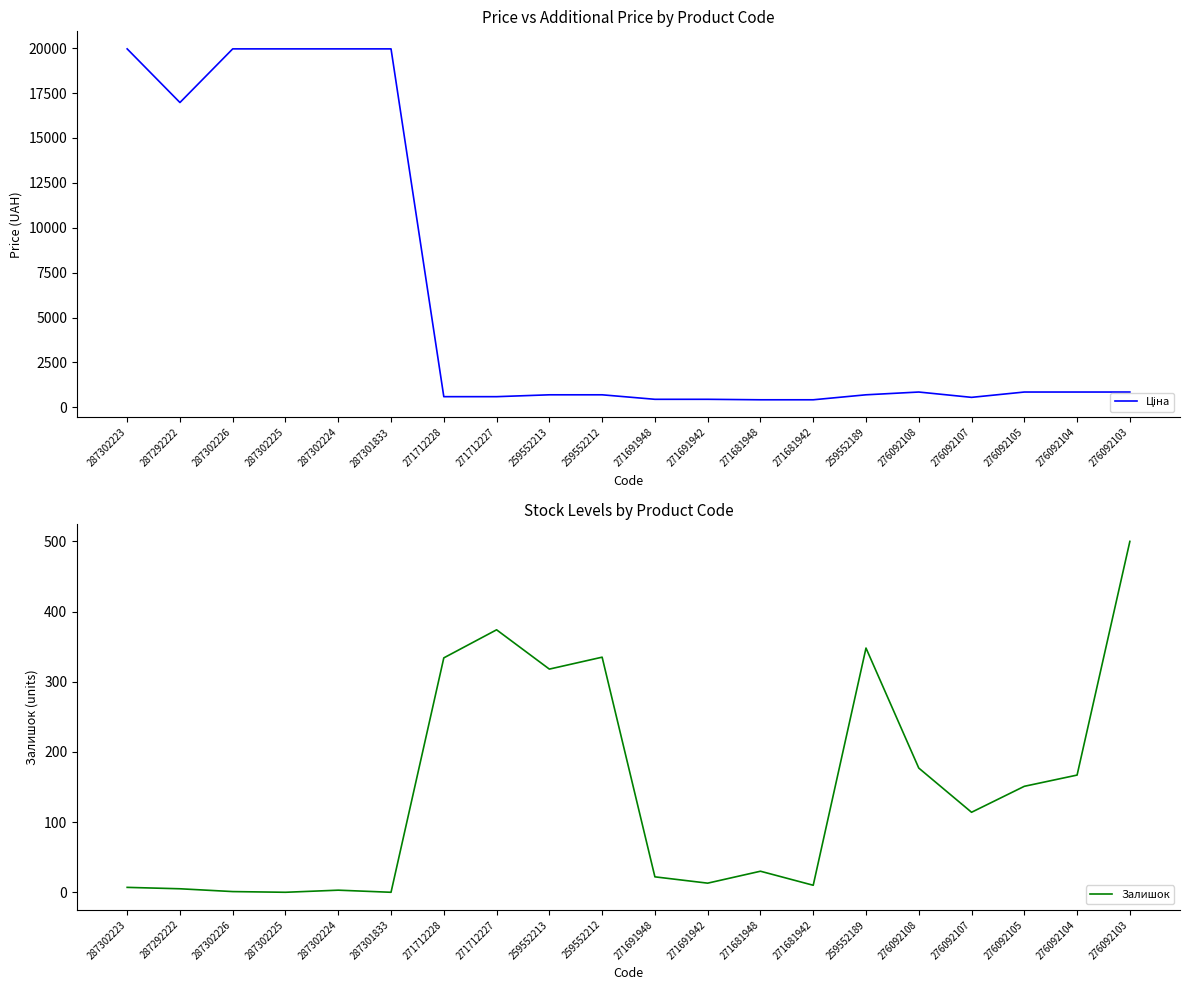

What is the difference between the highest and lowest values at 271712228?

255.9